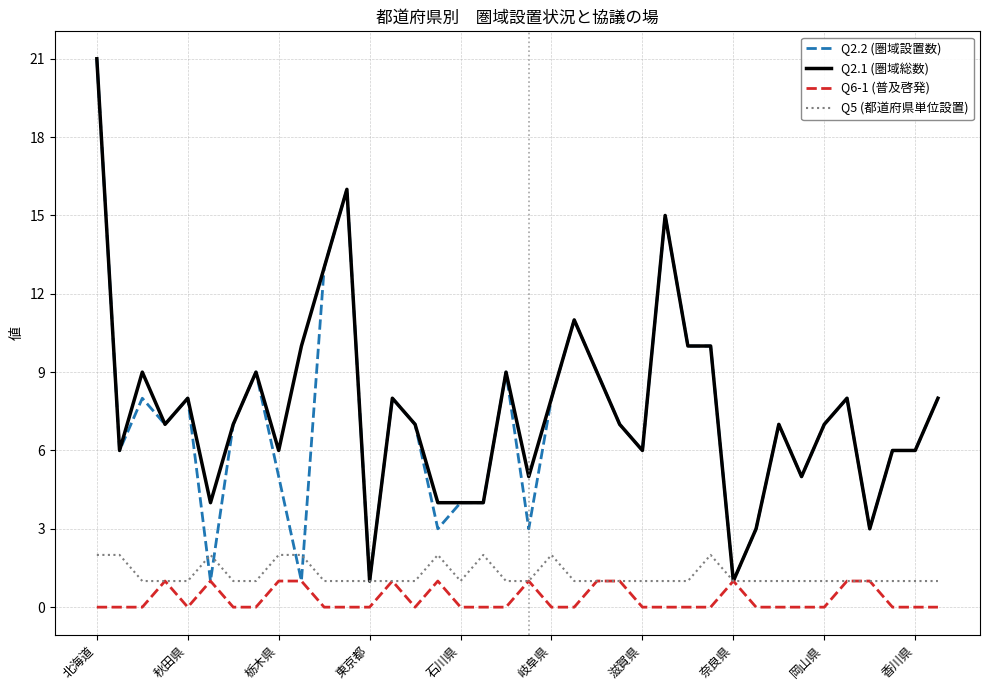

What is the maximum value shown in the chart?

21